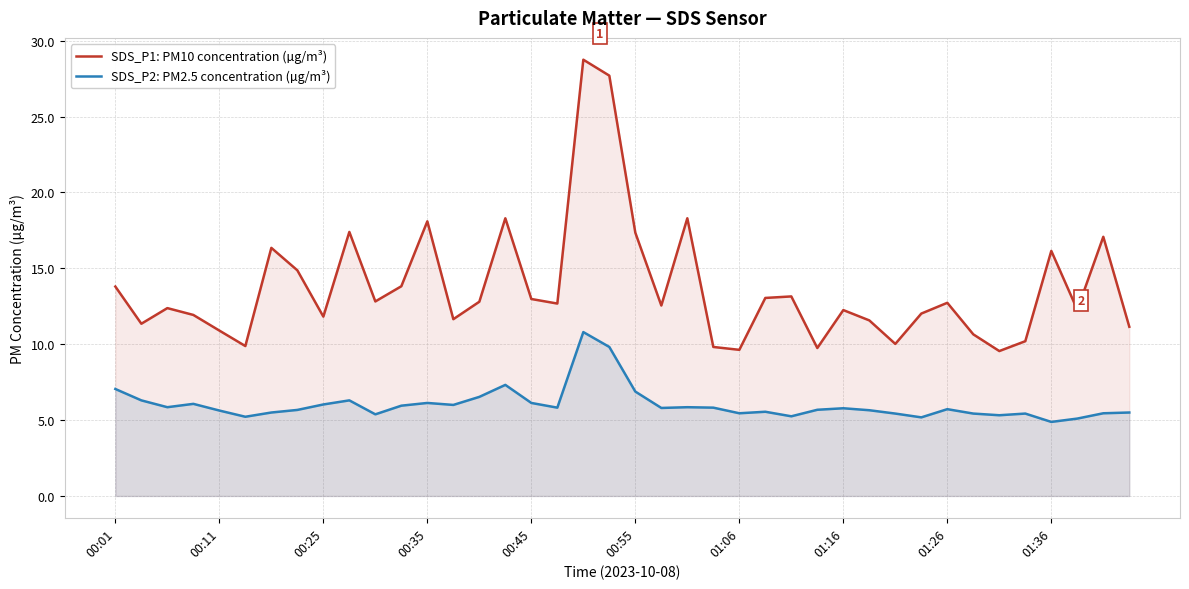

What is the sum of the SDS_P1: PM10 concentration (µg/m³) values at 39 and 10?

24.0